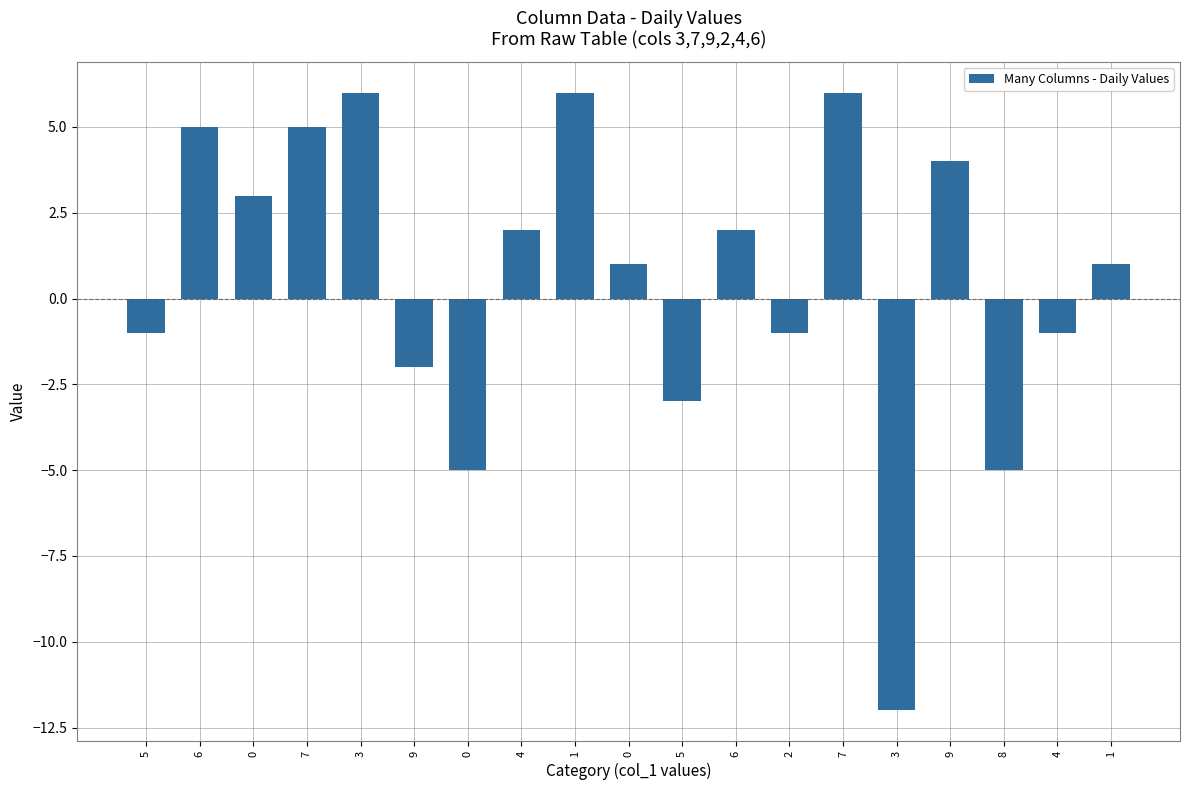

True or false: the data shows 3 at 4.

False